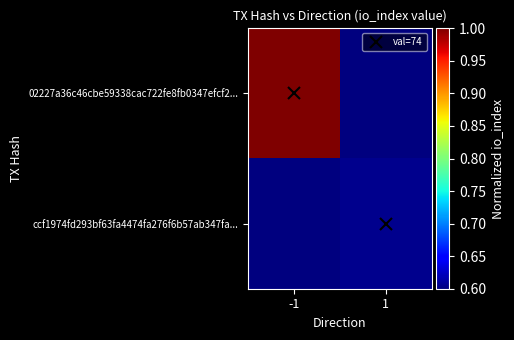

Reading right to left, extract all data points from this chart.

02227a36c46cbe59338cac722fe8fb0347efcf2...: 1=0.6	-1=1.0
ccf1974fd293bf63fa4474fa276f6b57ab347fa...: 1=0.6	-1=0.6